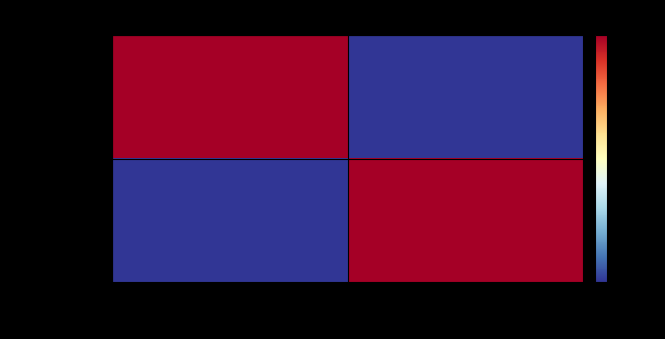

Count the number of data series in this chart.

2